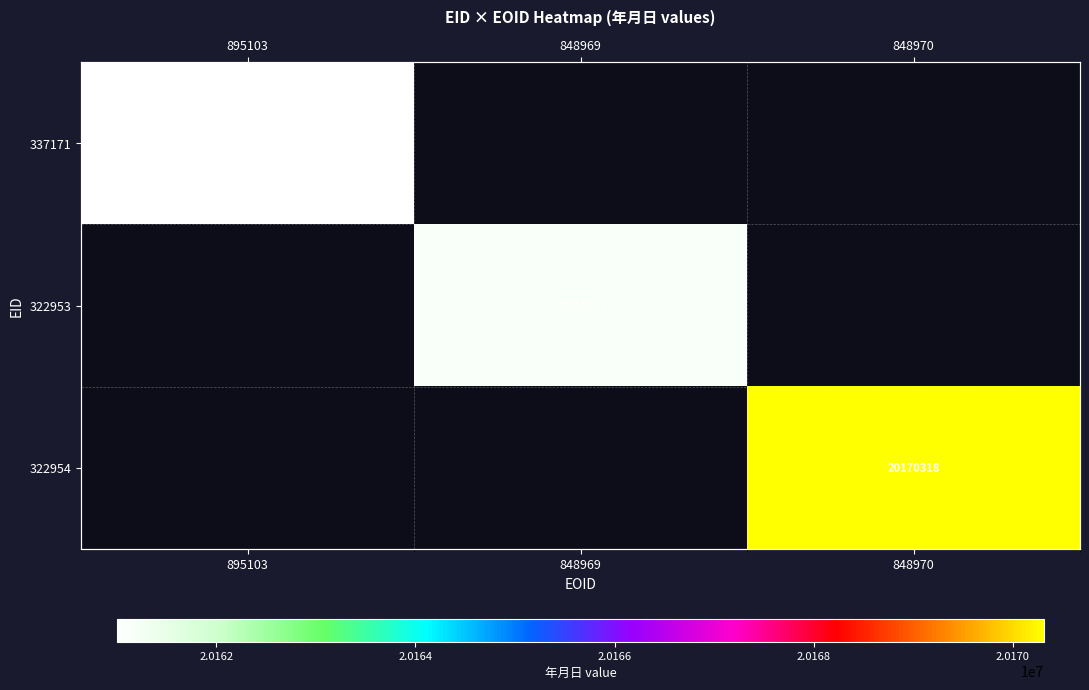

How many values in 337171 are above zero?

1